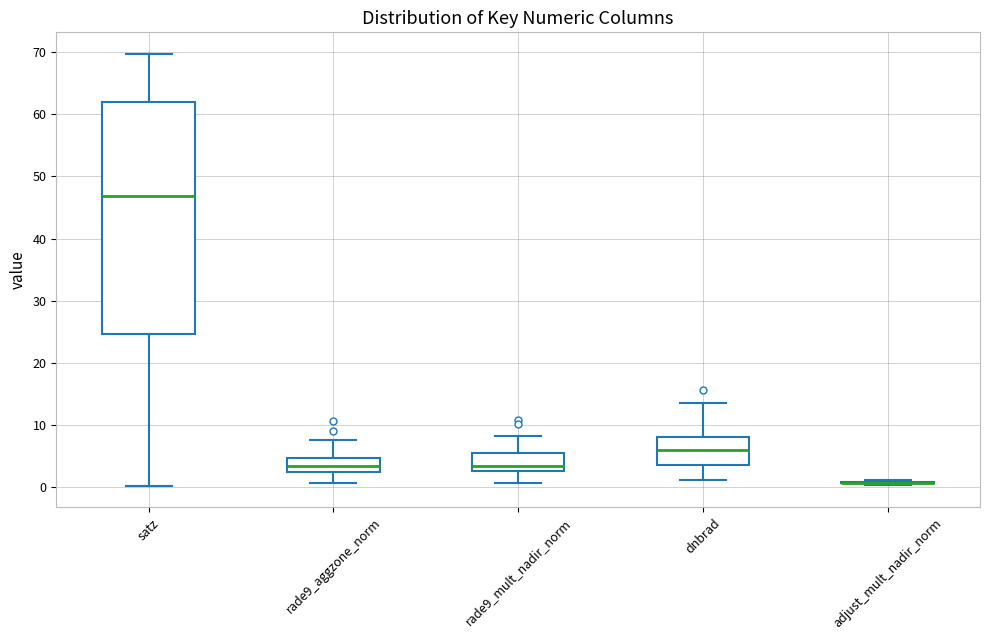

Reading left to right, read every box against the y-axis: the position of its median line, the range the box covers, and the ends of its whiskers. The values are not printed on the chart, so give them approximately, as read against the axis.

satz: median 47, box 25 to 62, whiskers 0 to 70
rade9_aggzone_norm: median 3 (inside the box), box 3 to 5, whiskers 1 to 8
rade9_mult_nadir_norm: median 3 (just above the box's lower edge), box 3 to 6, whiskers 1 to 8
dnbrad: median 6, box 4 to 8, whiskers 1 to 14
adjust_mult_nadir_norm: box collapsed to a line at 1, whiskers 0 to 1